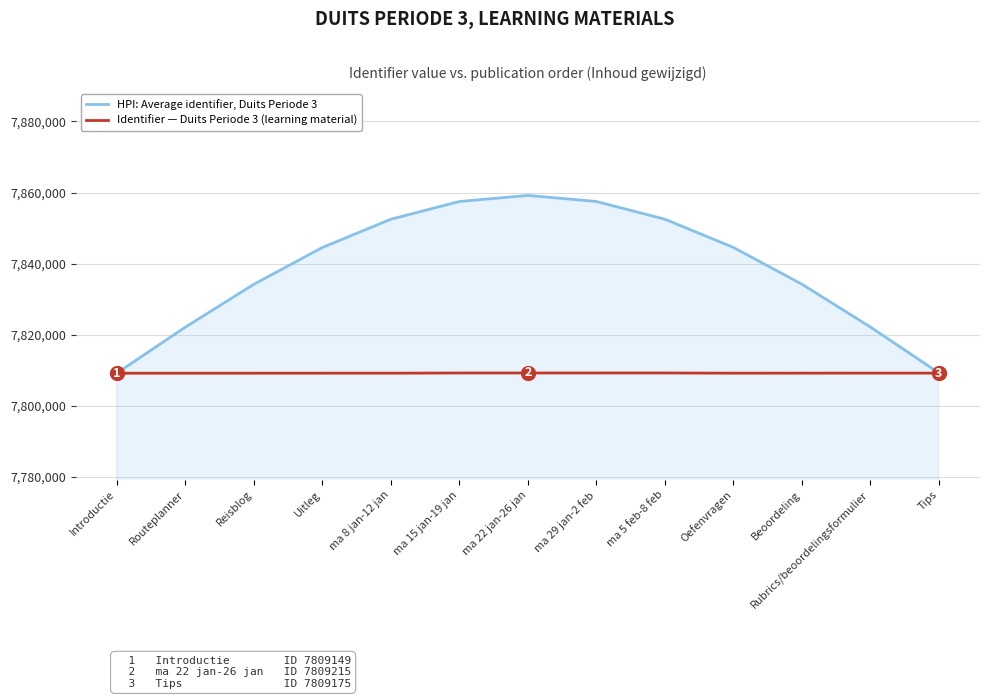

At Oefenvragen, list the series in order from largest to smallest.

HPI: Average identifier, Duits Periode 3, Identifier — Duits Periode 3 (learning material)